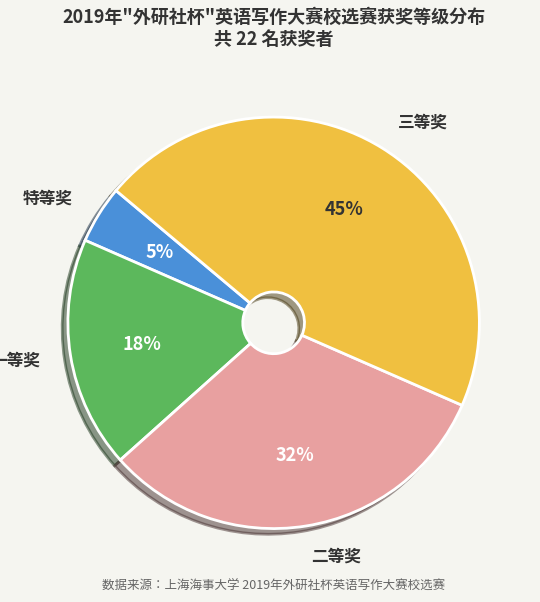

To the nearest percent, what is the combined percentage of 一等奖 and 二等奖?

50%